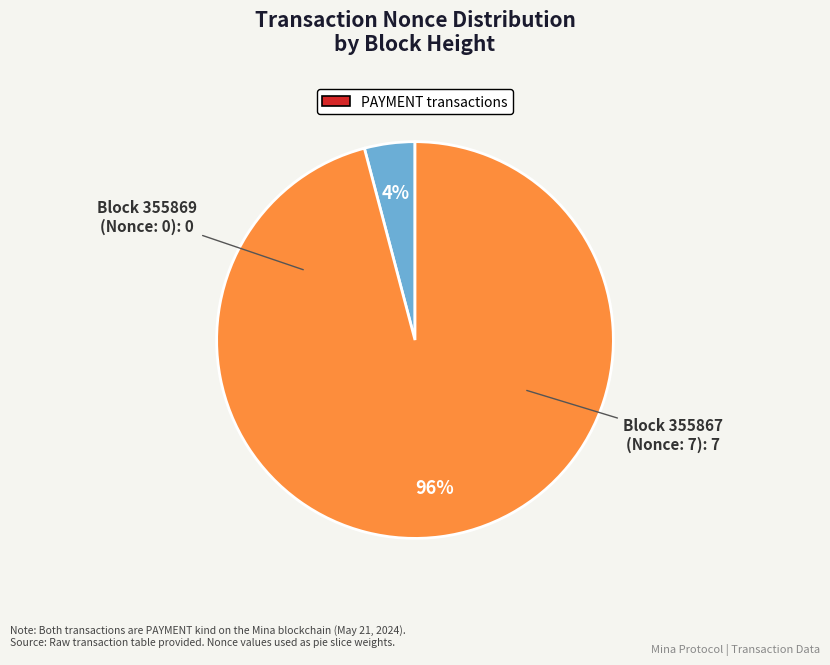

Do Block 355867 and Block 355869 together represent more than half of the pie?

Yes